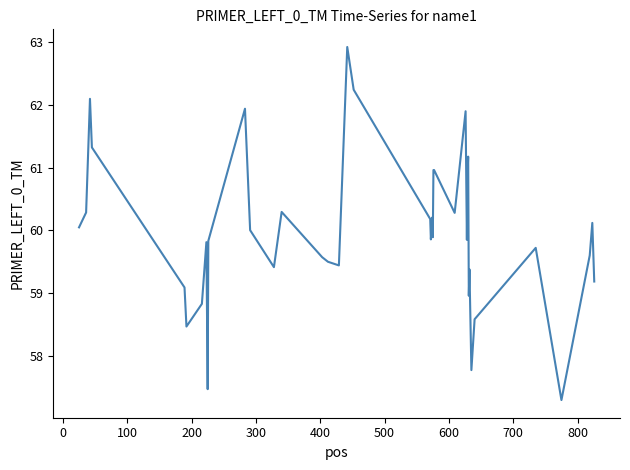

What is the maximum value shown in the chart?

62.9